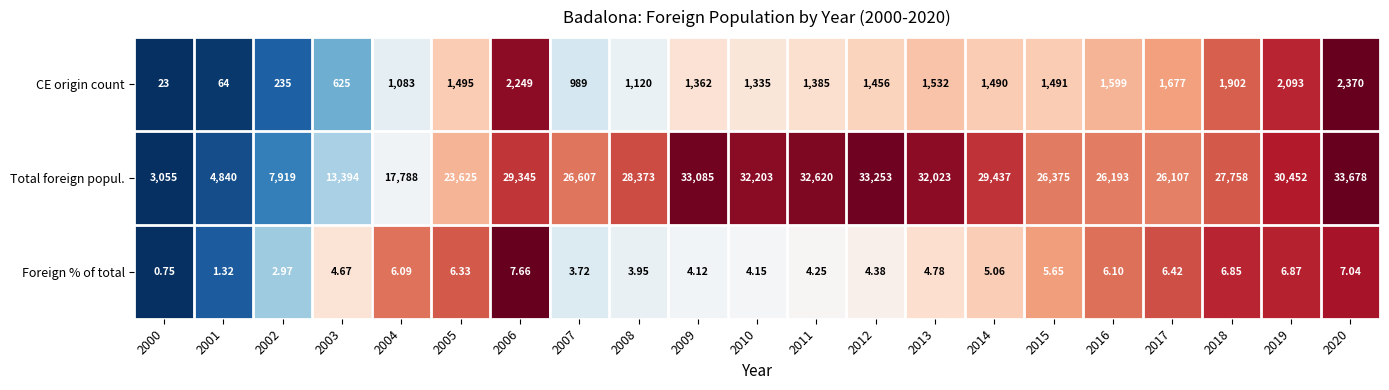

Rank the series at 2008 from lowest to highest value.

Foreign % of total, CE origin count, Total foreign popul.